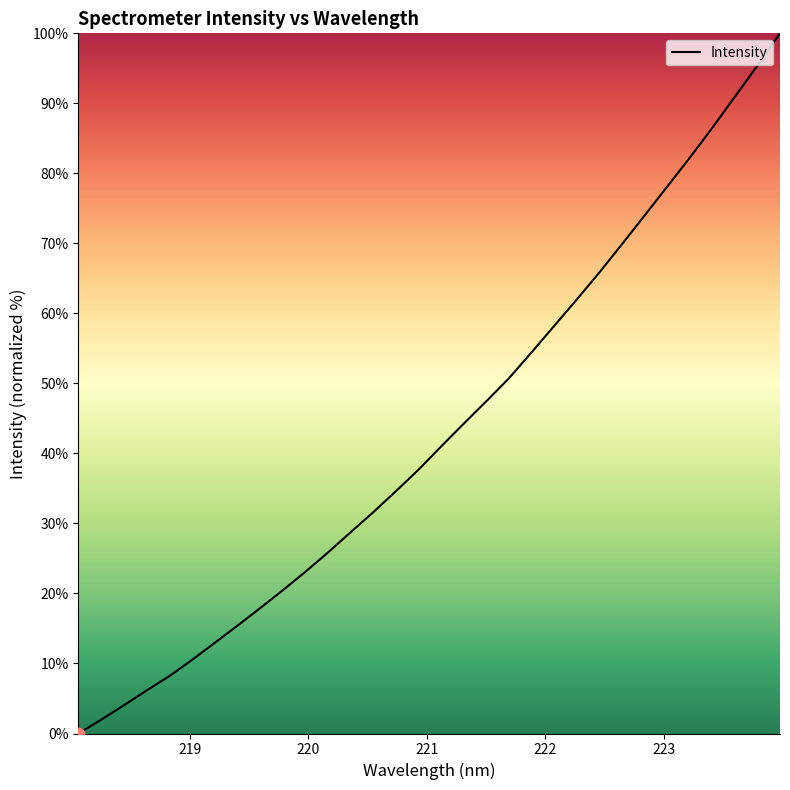

What is the difference between the maximum and minimum values?

100.0